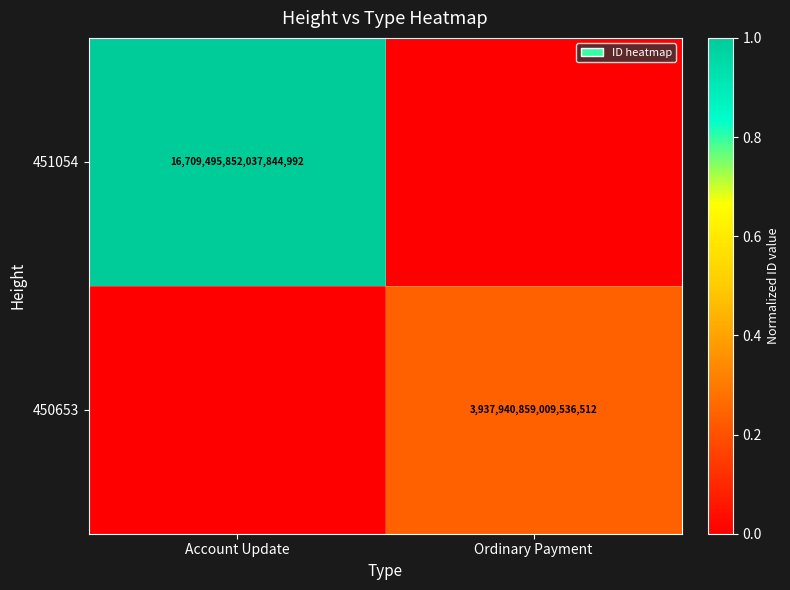

What is the maximum value for 451054?

1.0